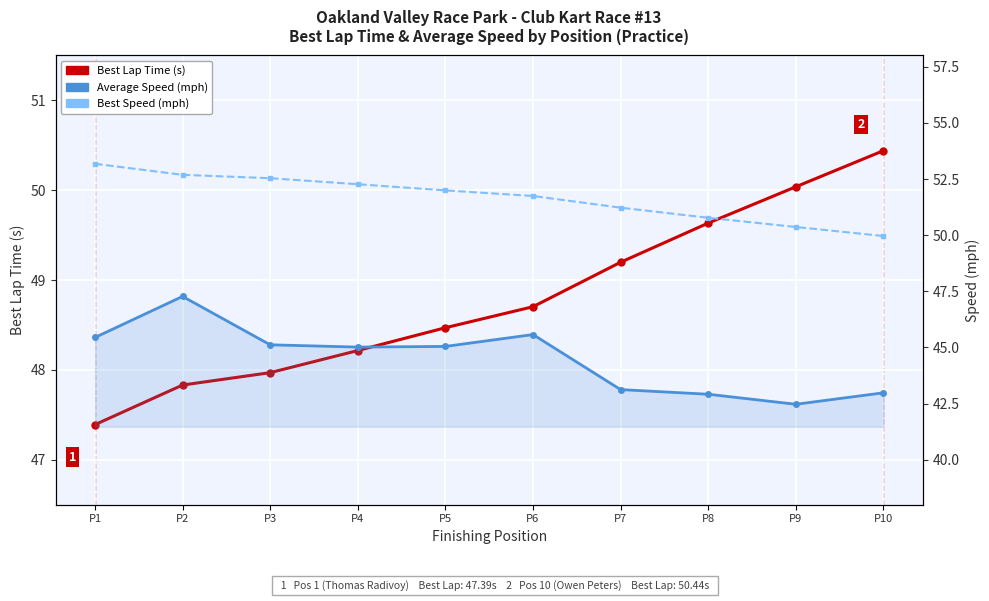

What is the greatest value displayed?

53.2